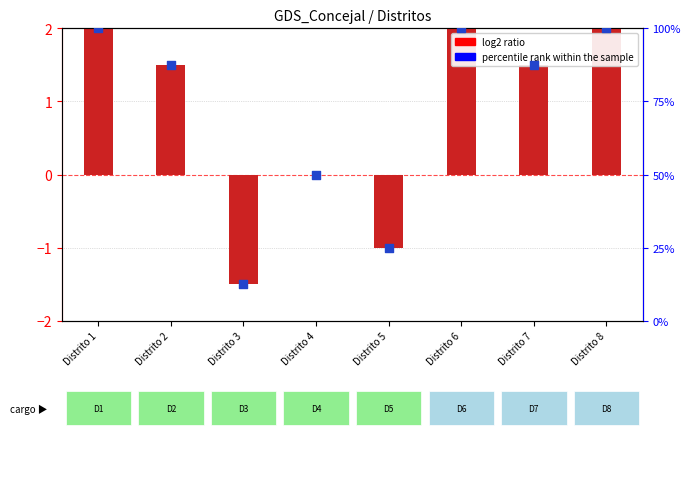

What are all the series names shown in the legend?

log2 ratio, percentile rank within the sample